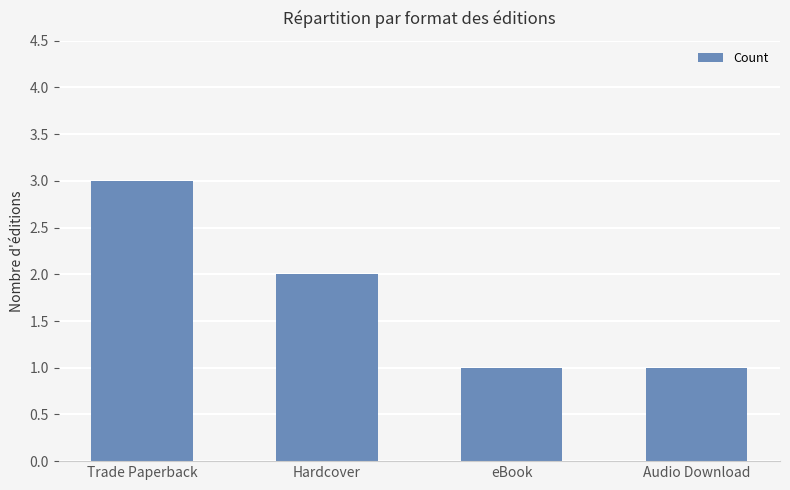

Which label corresponds to the largest value in the chart?

Trade Paperback